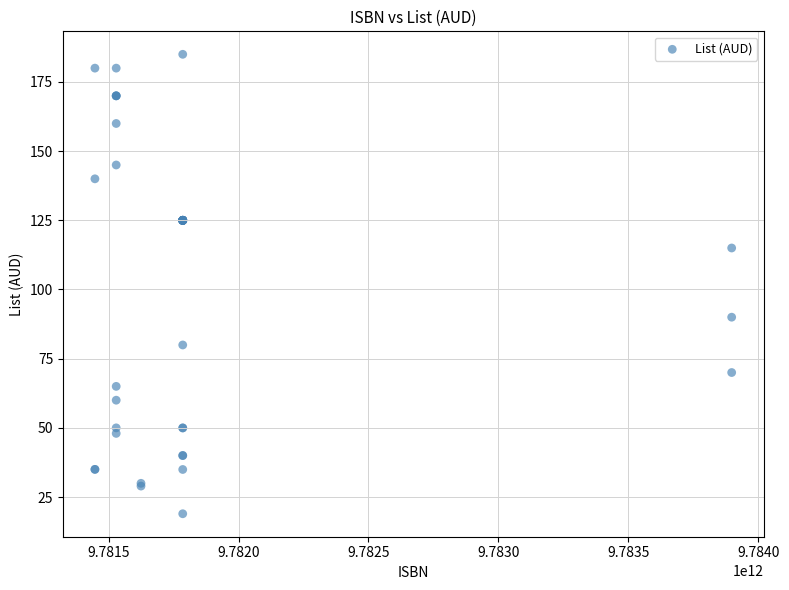

What Y value in the scatter plot is closest to 101?

90.0